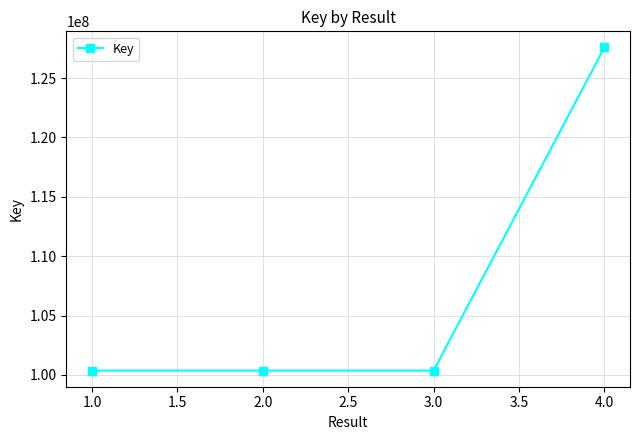

What is the greatest value displayed?

127581149